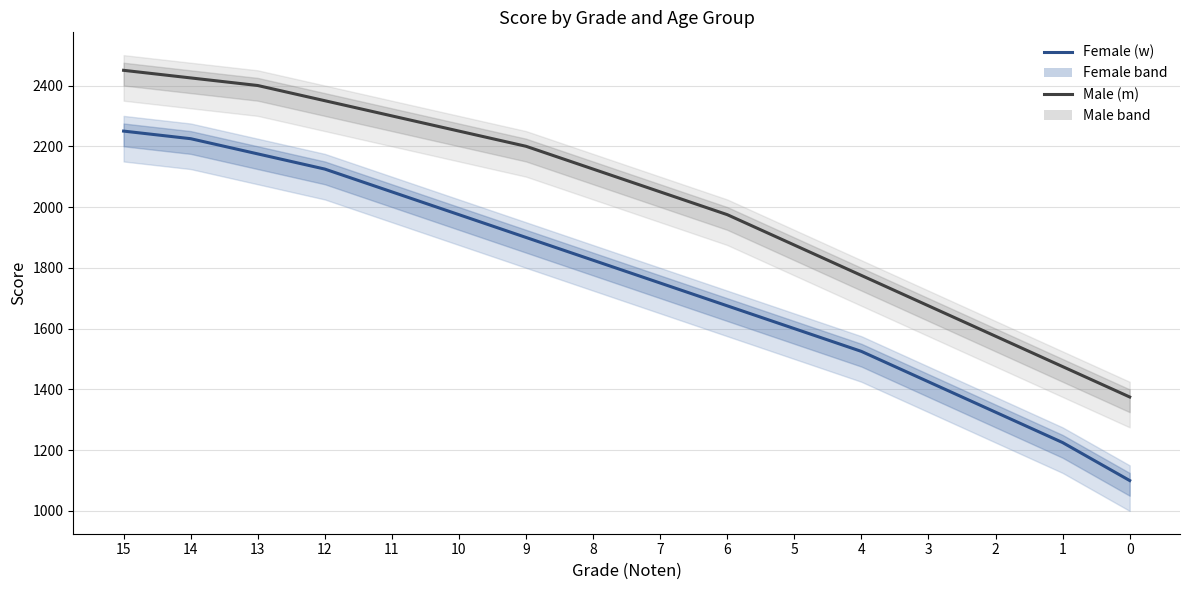

How many series are shown in this chart?

2